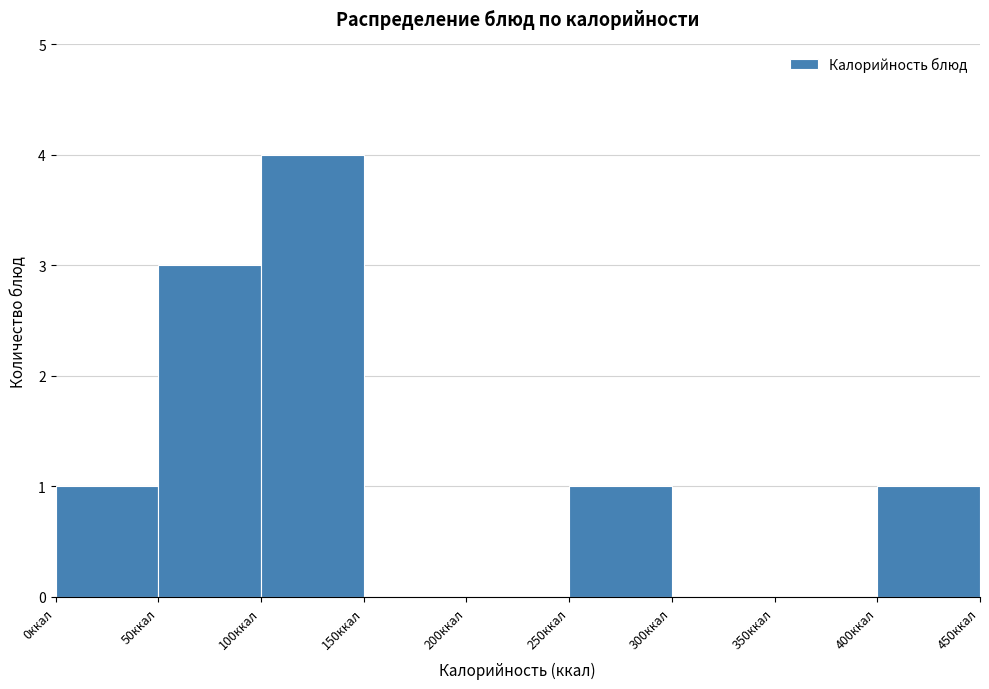

Reading left to right, list every bar in this chart as the range it spans on the x-axis followed by its height. The values are not printed on the chart, so give them approximately, as read against the axis.

0 to 50: 1
50 to 100: 3
100 to 150: 4
150 to 200: 0
200 to 250: 0
250 to 300: 1
300 to 350: 0
350 to 400: 0
400 to 450: 1